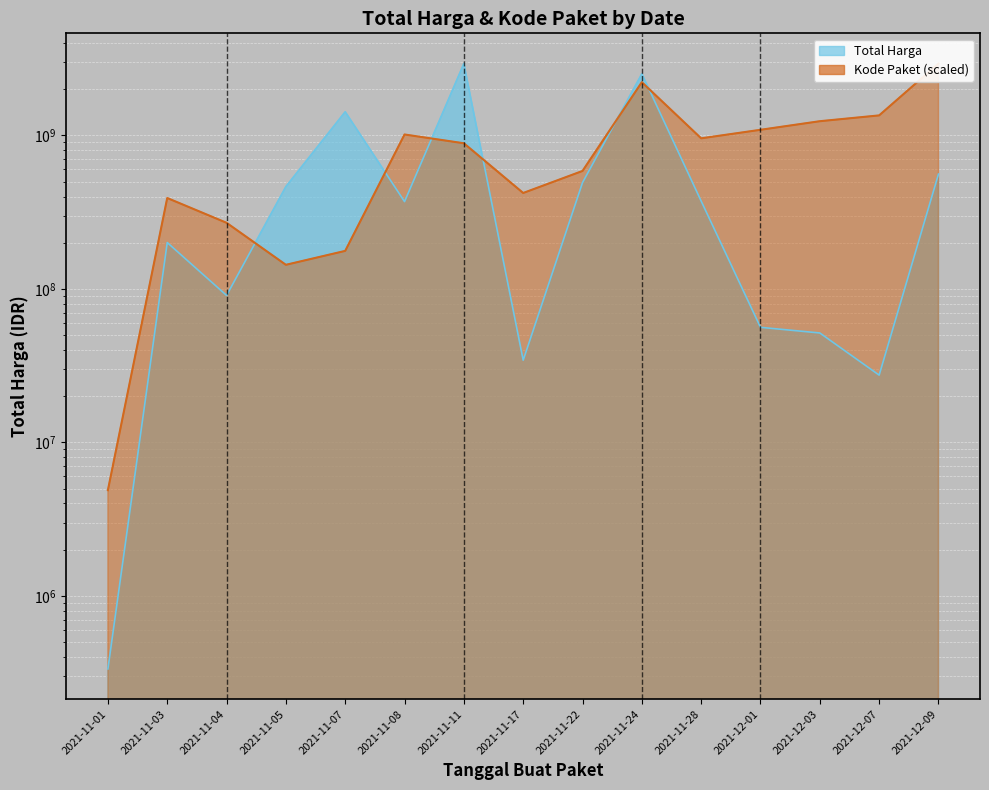

What is the sum of all Kode Paket values?

13696965894.5